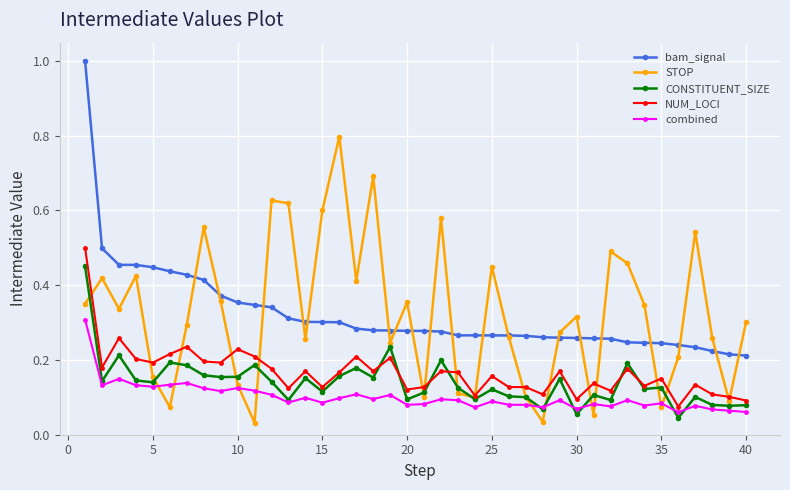

Count the number of data series in this chart.

5